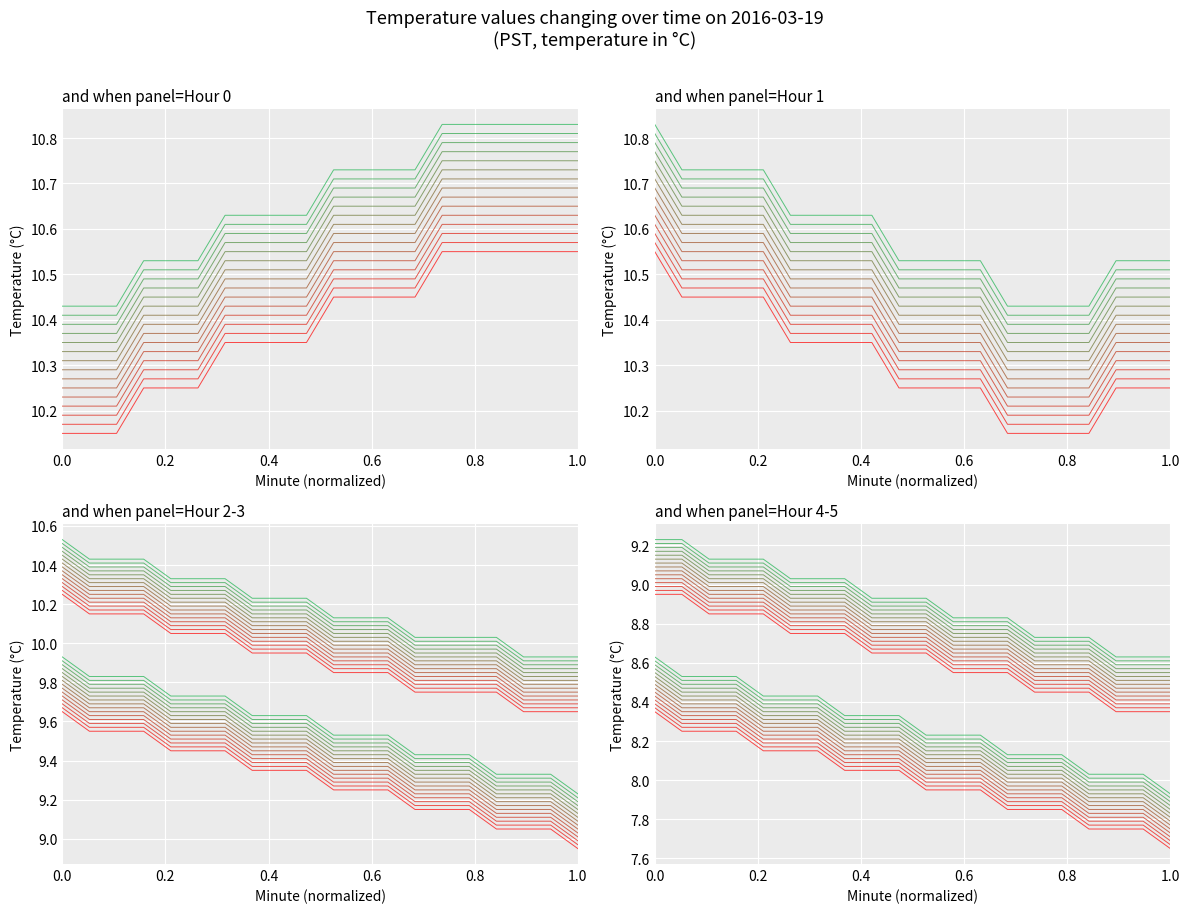

What is the average value of the Hour 1 series?

10.3